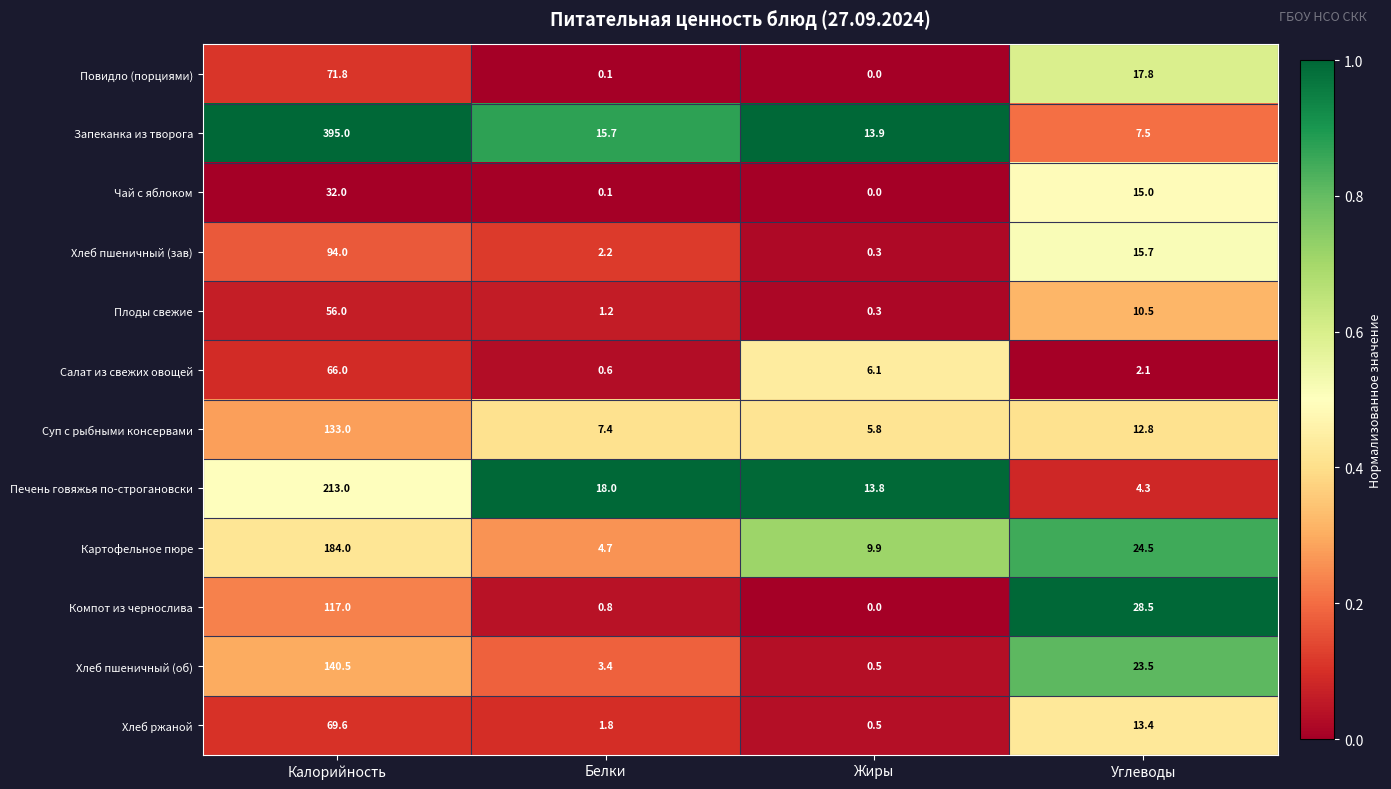

What is the highest value of the Компот из чернослива series?

117.0